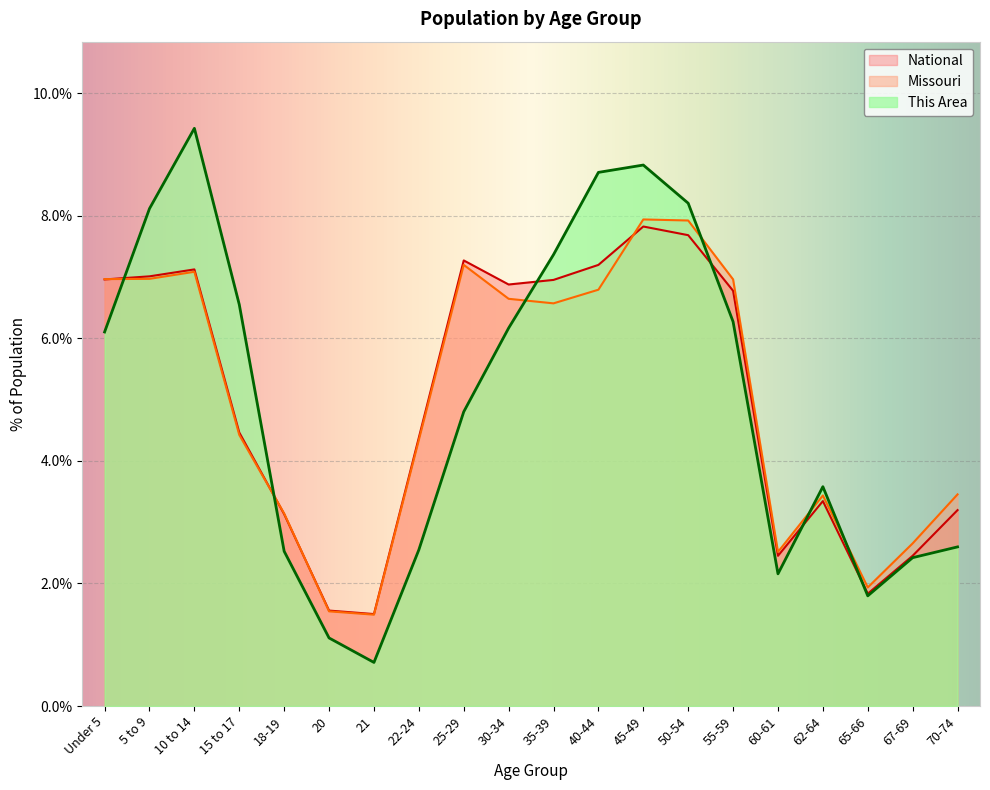

How many distinct data groups are displayed?

3